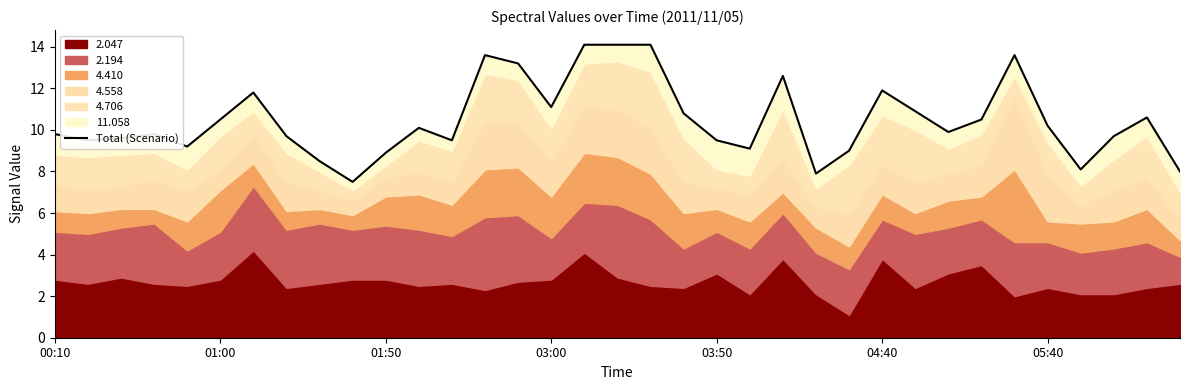

What is the ratio of the value at 29 to the value at 19?

1.3